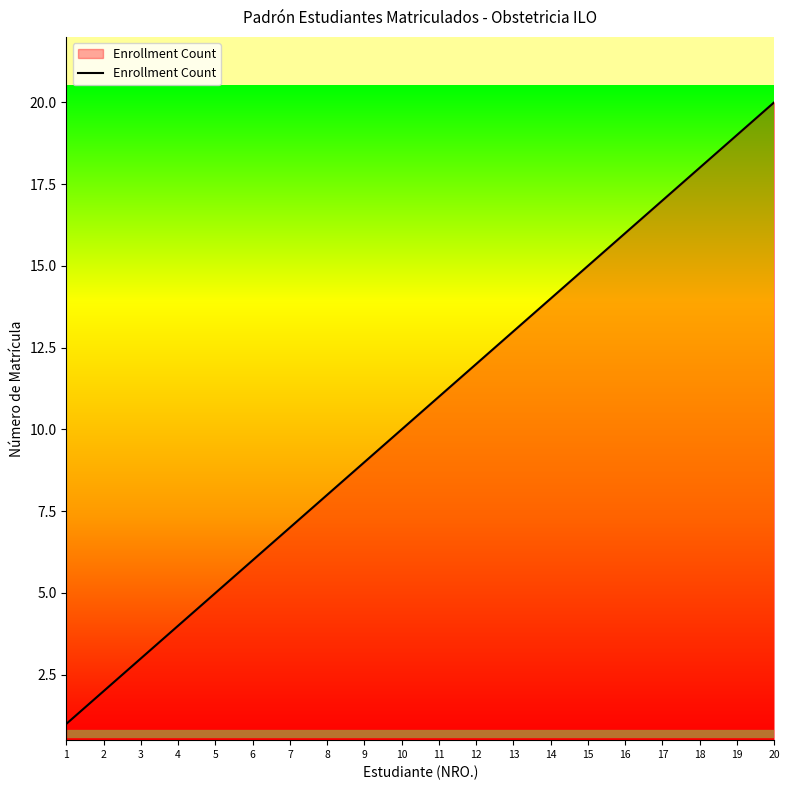

What is the greatest value displayed?

20